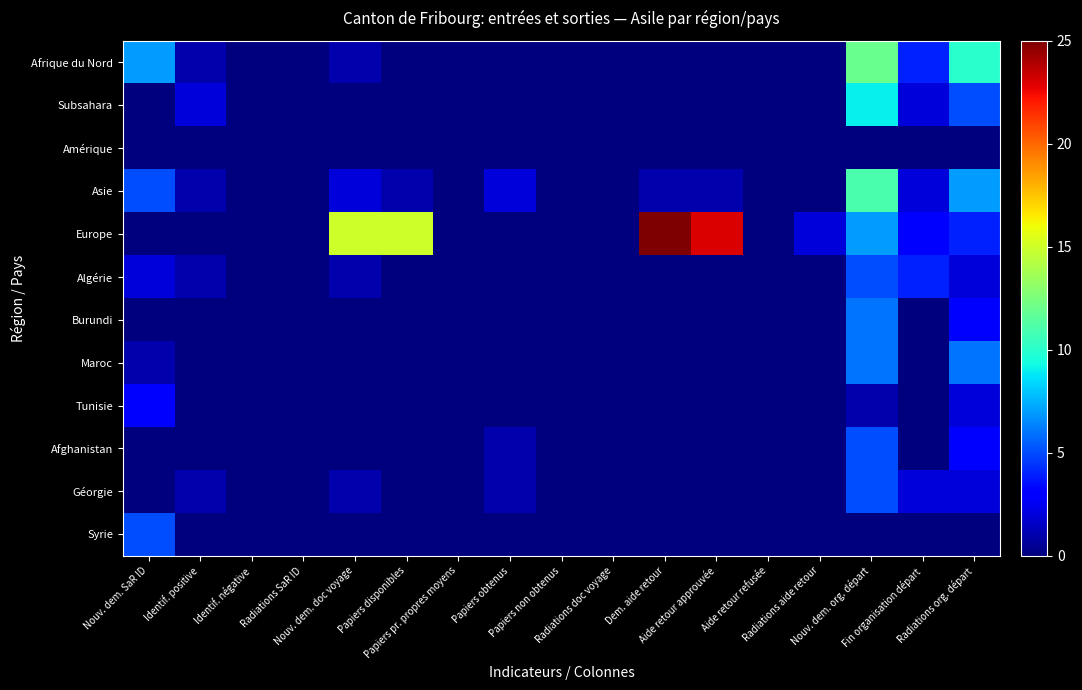

Which series has the widest spread of values?

Europe